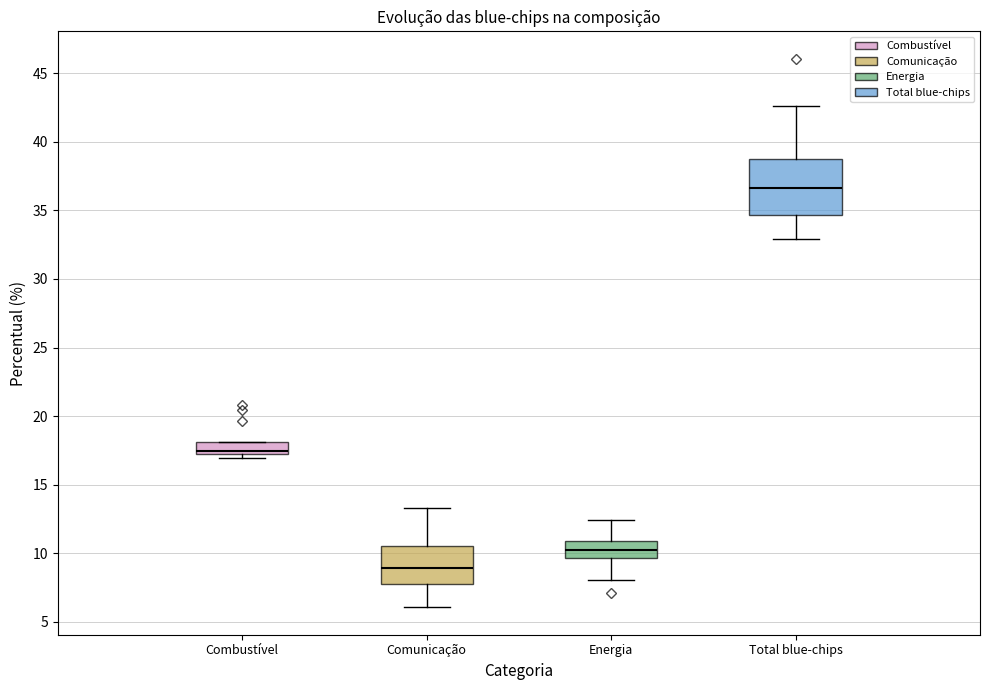

Where is the lower edge of the box for Combustível on the y-axis? The values are not printed on the chart, so give them approximately, as read against the axis.

17.0